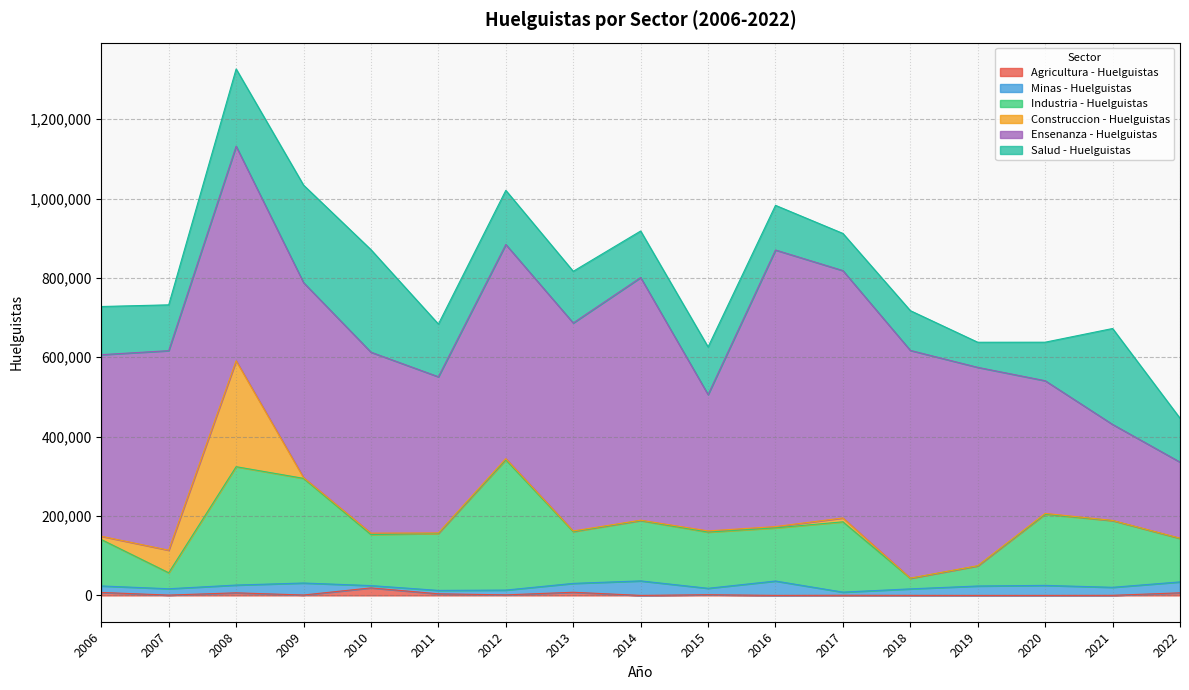

True or false: Agricultura - Huelguistas and Ensenanza - Huelguistas intersect in this chart.

False